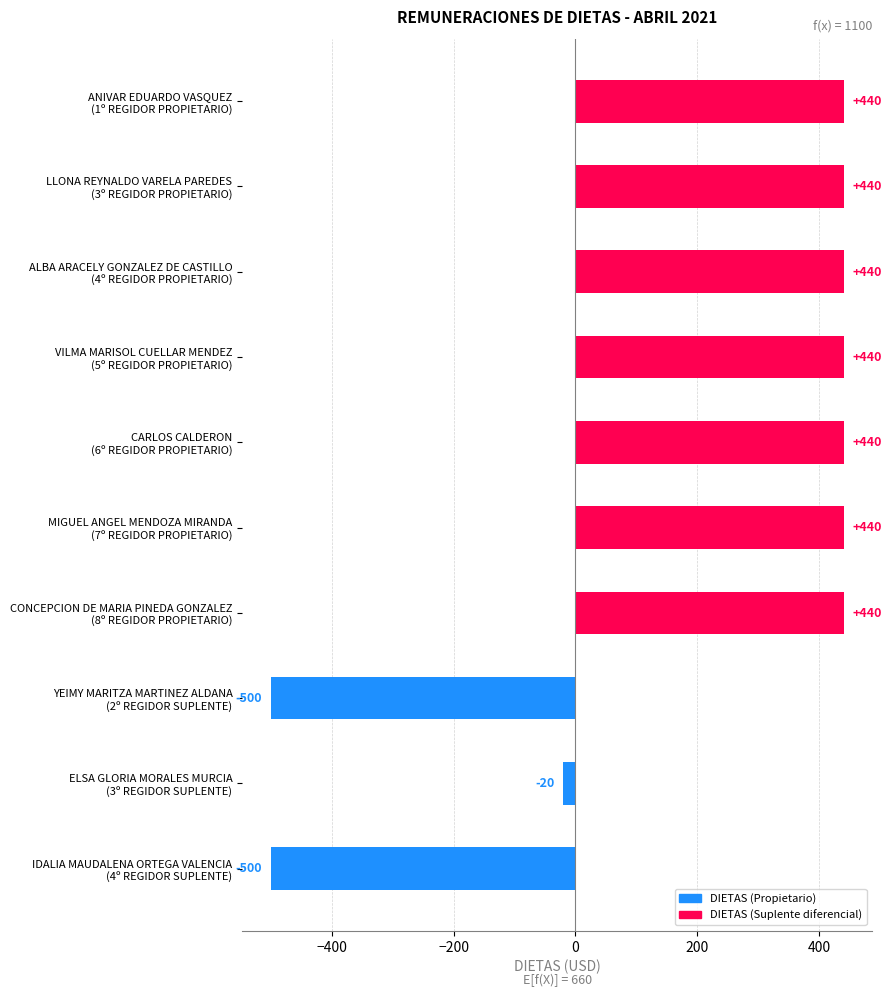

What is the smallest value displayed?

-500